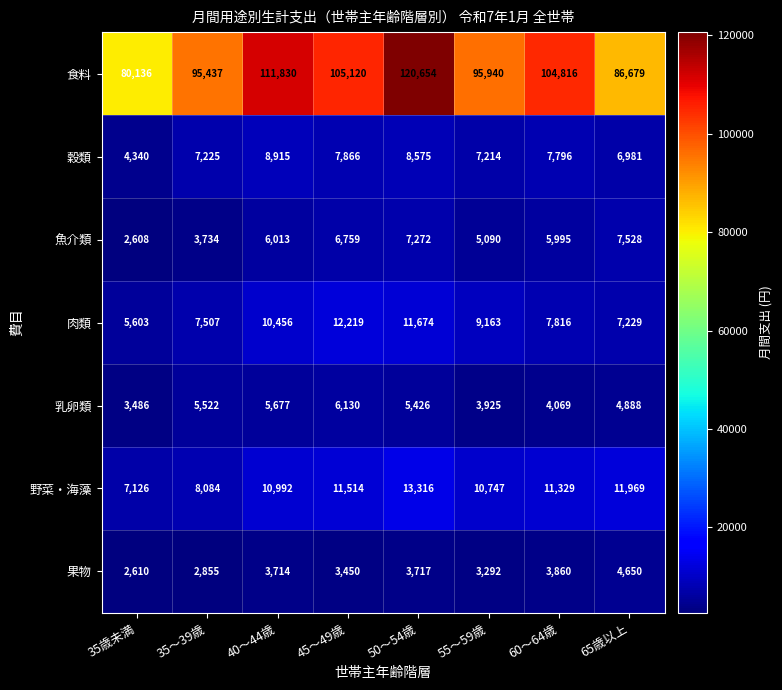

Where does the 野菜・海藻 series first go above 11329?

45～49歳